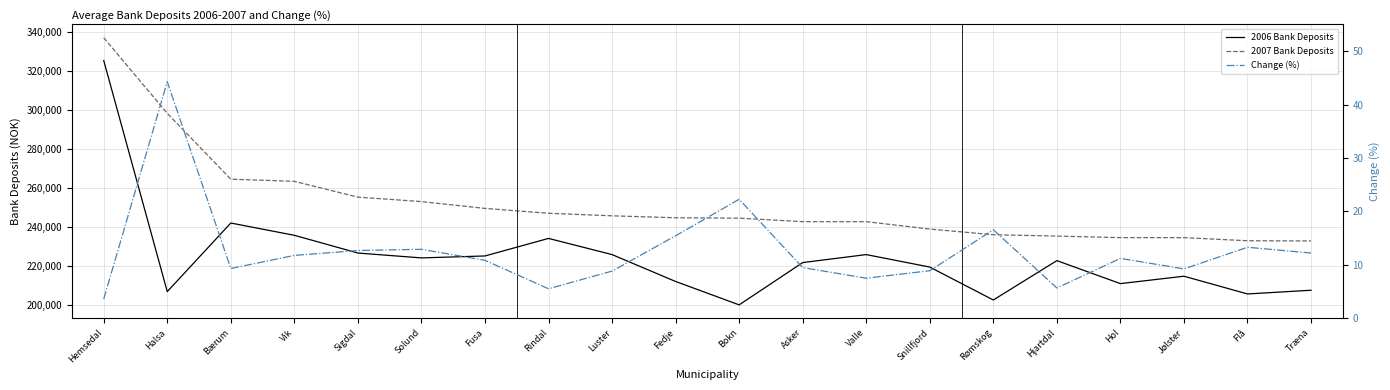

Where does the 2007 Bank Deposits series first go above 244600?

Hemsedal